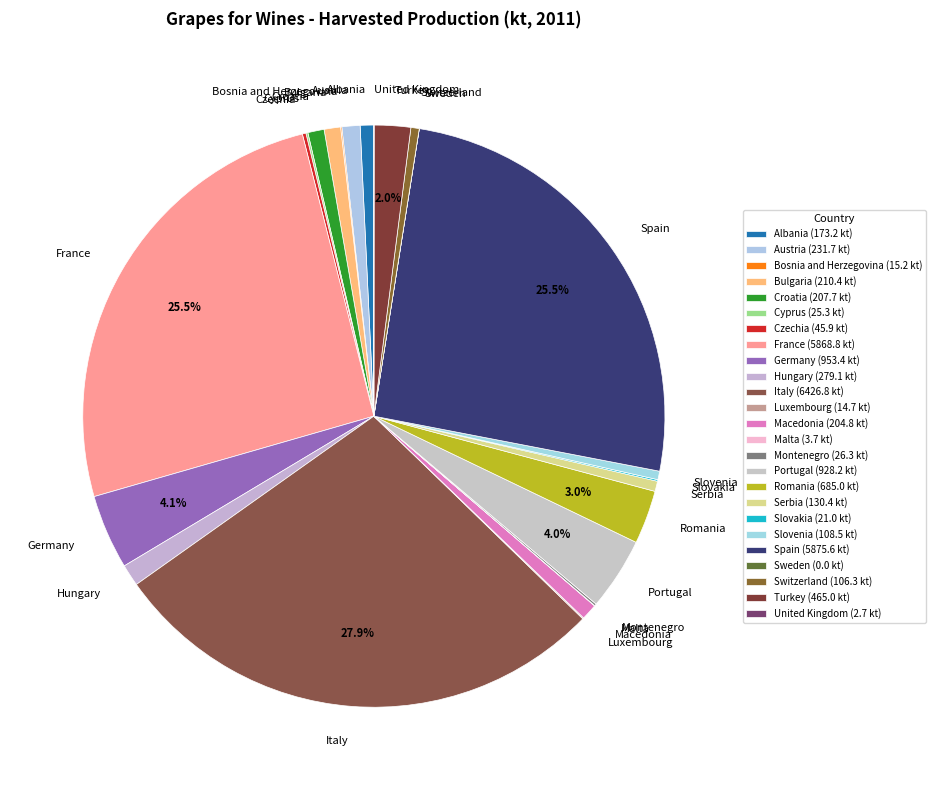

The Albania slice represents 1% of the pie. True or false?

True